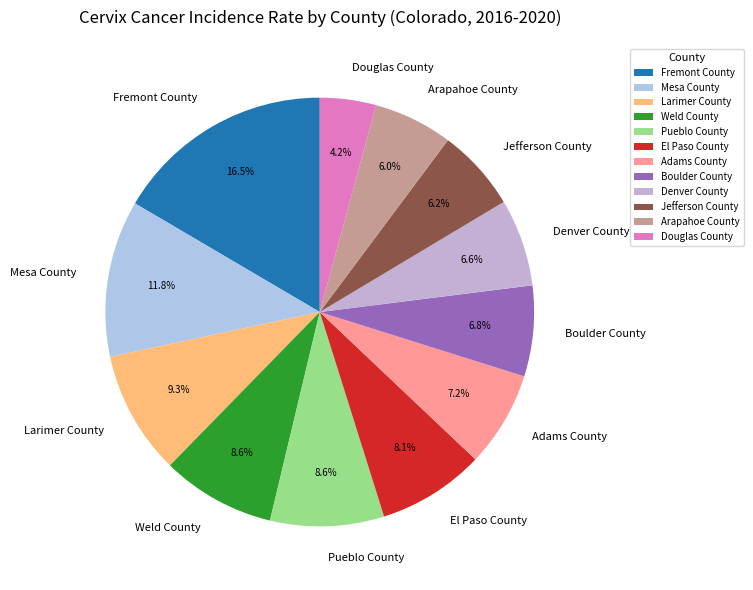

To the nearest percent, what percentage of the pie is Jefferson County?

6%